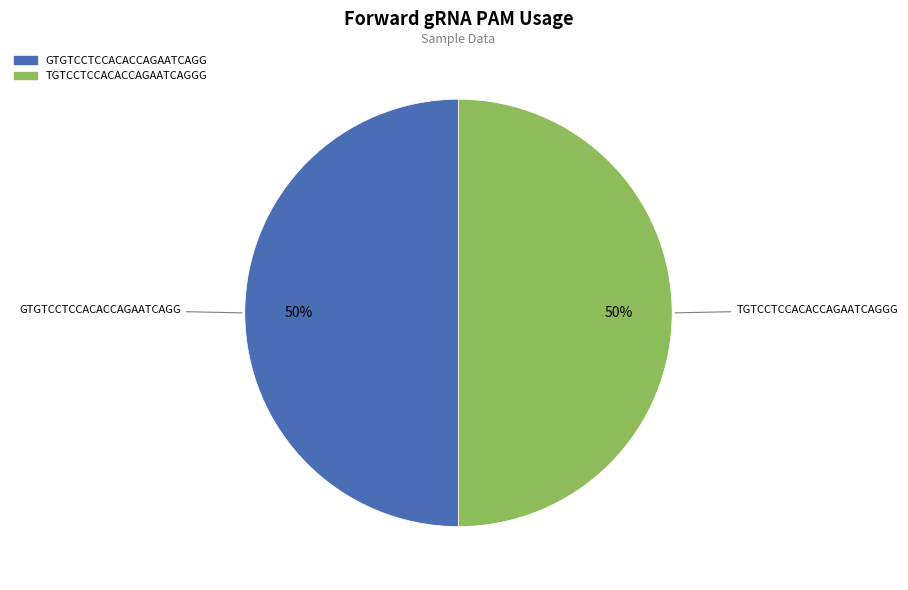

To the nearest percent, what is the difference between the largest and smallest slice percentages?

0%